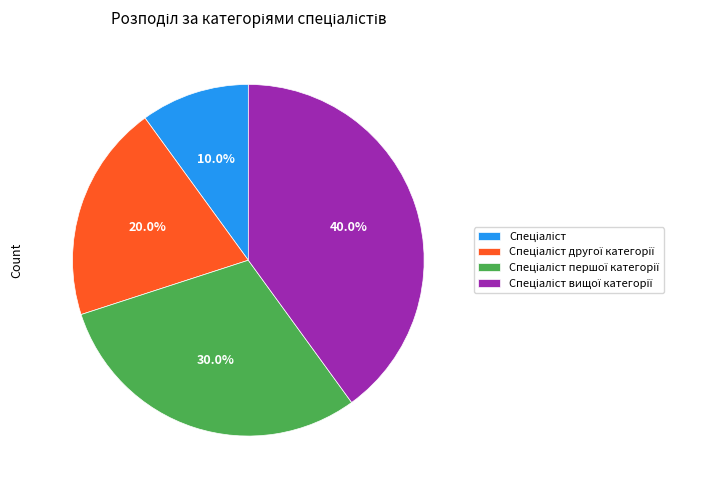

Does any single category account for the majority?

No